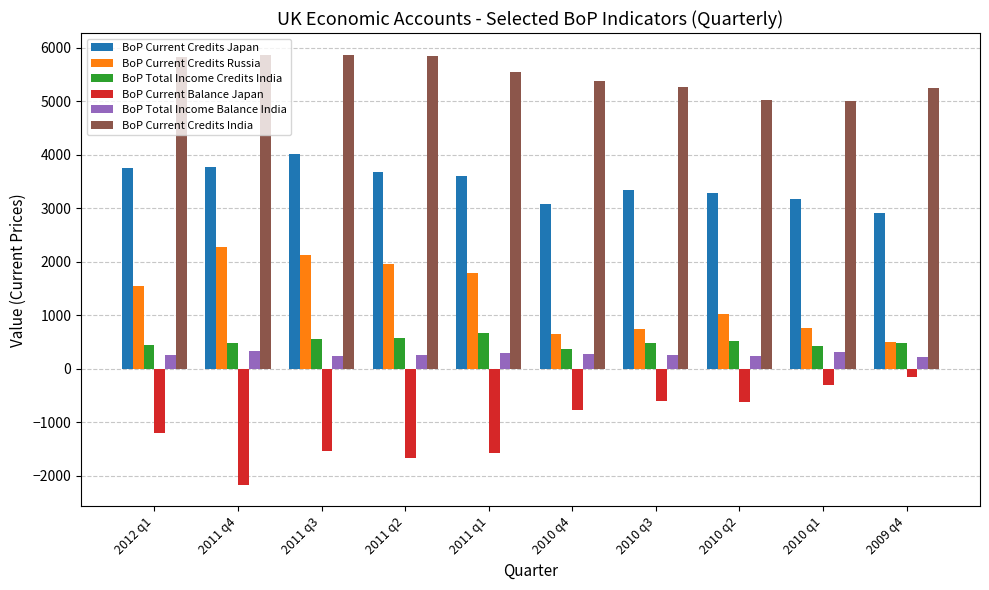

What is the label of the 5th bar from the right?

2010 q4